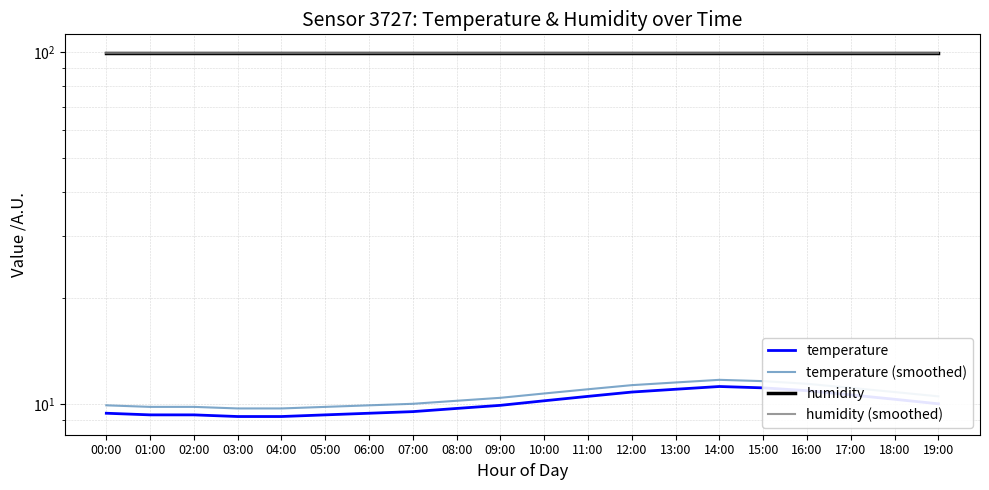

What position from the right is 13:00?

7